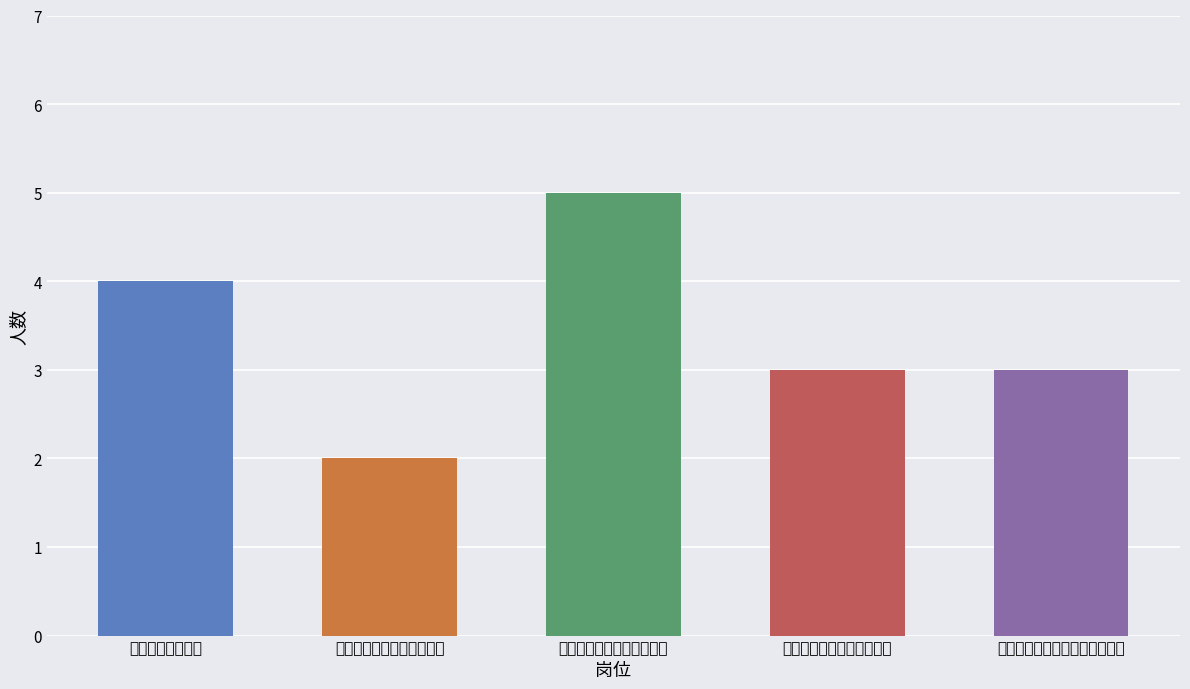

True or false: the data shows 5 at 集团下属渔港公司财务人员.

True